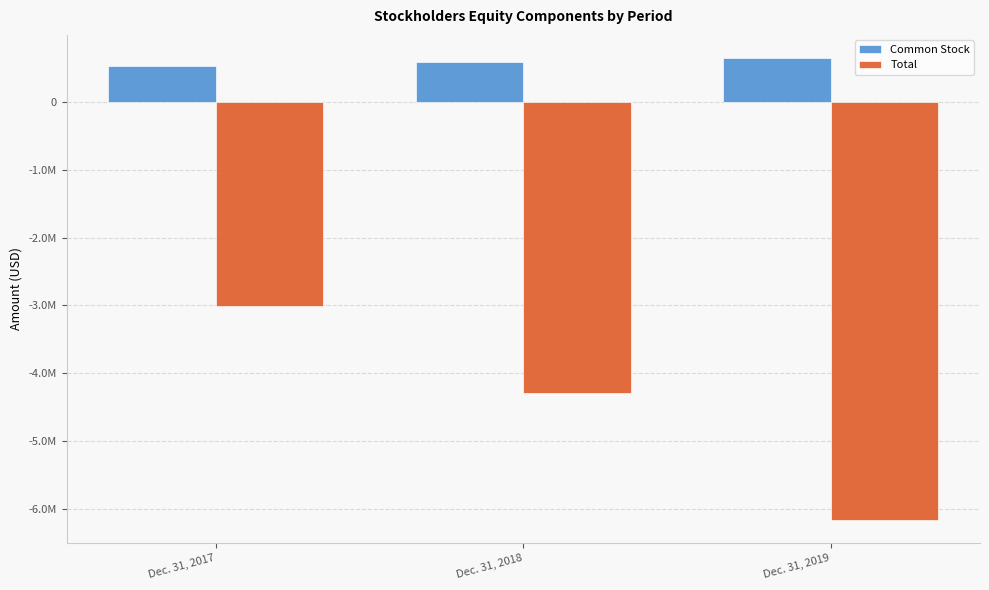

Which category has the lowest value in the Common Stock series?

Dec. 31, 2017